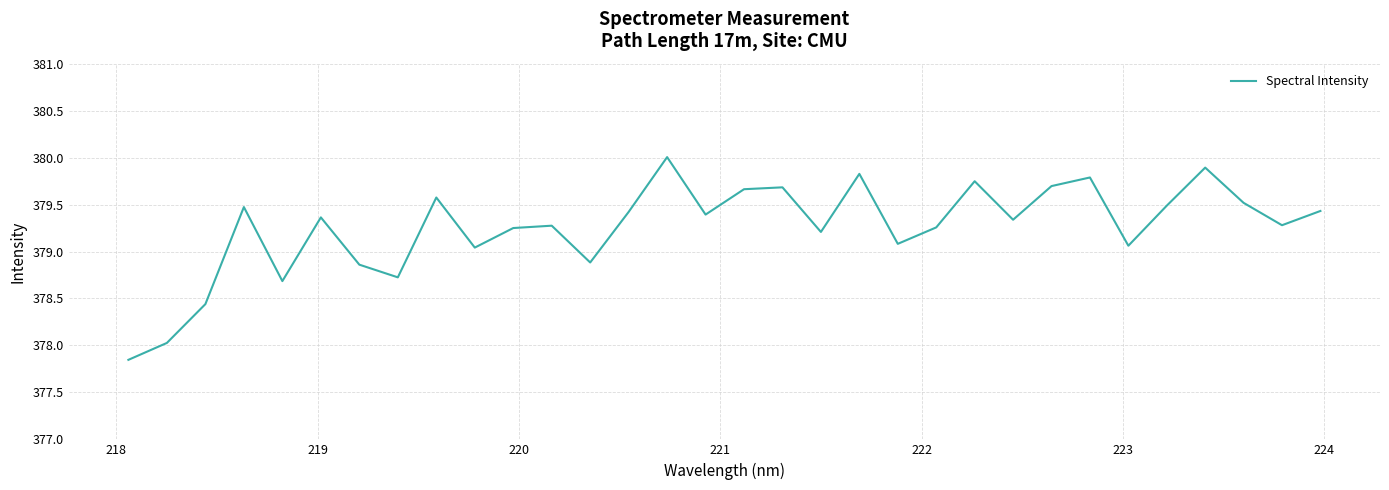

What is the difference between the maximum and minimum values?

2.2